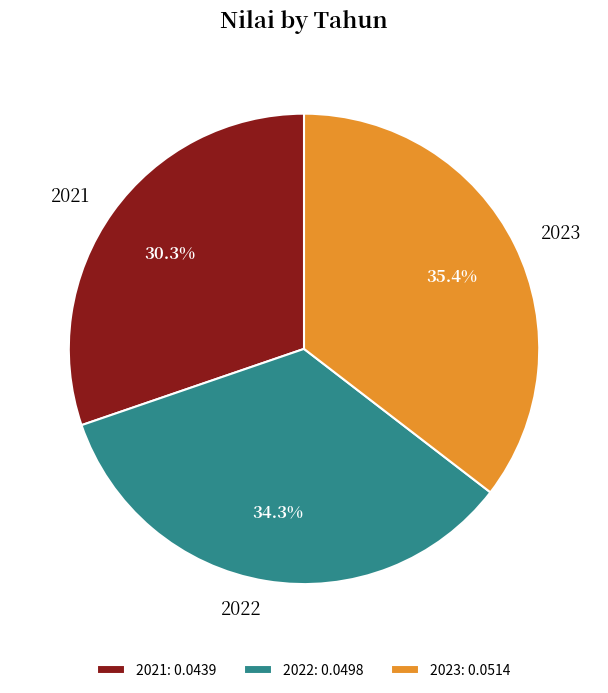

The 2021 slice represents 18% of the pie. True or false?

False